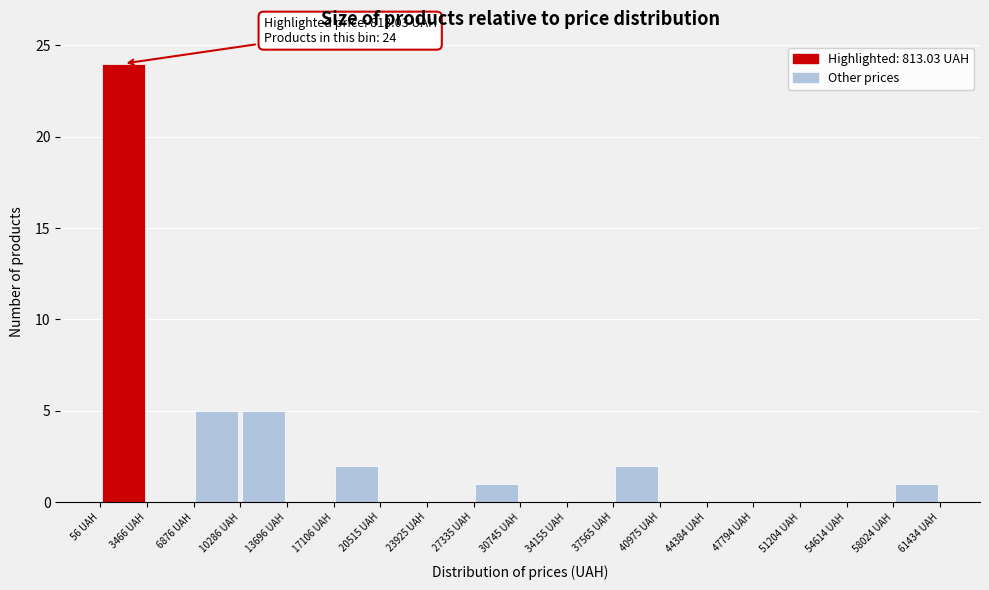

Which range on the x-axis has the tallest bar?

0 to 3500